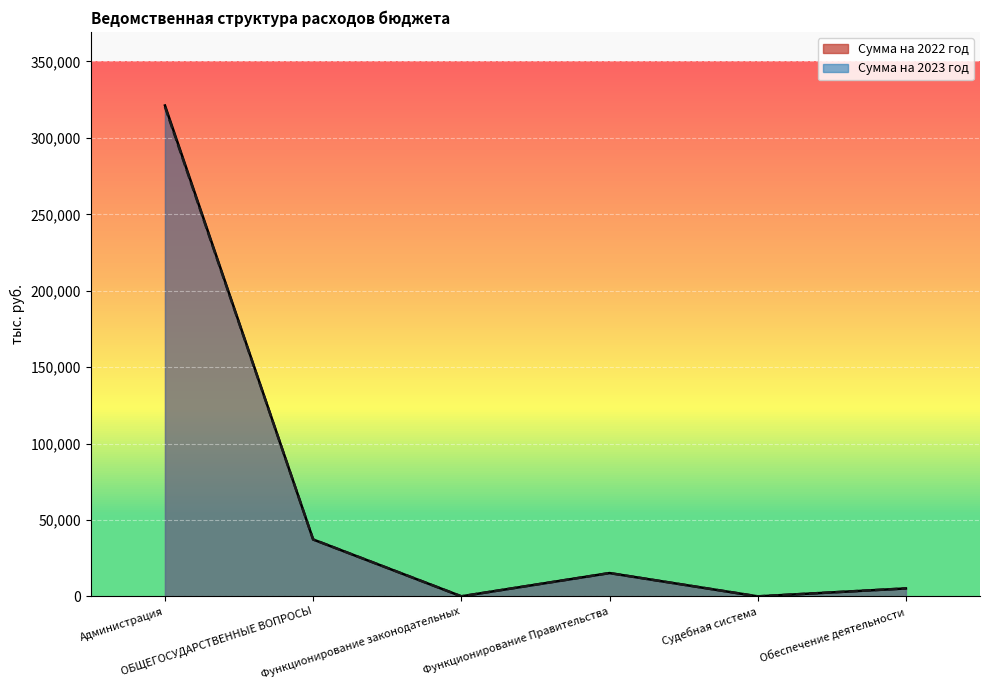

At which label is Сумма на 2023 год closest to 160154?

ОБЩЕГОСУДАРСТВЕННЫЕ ВОПРОСЫ